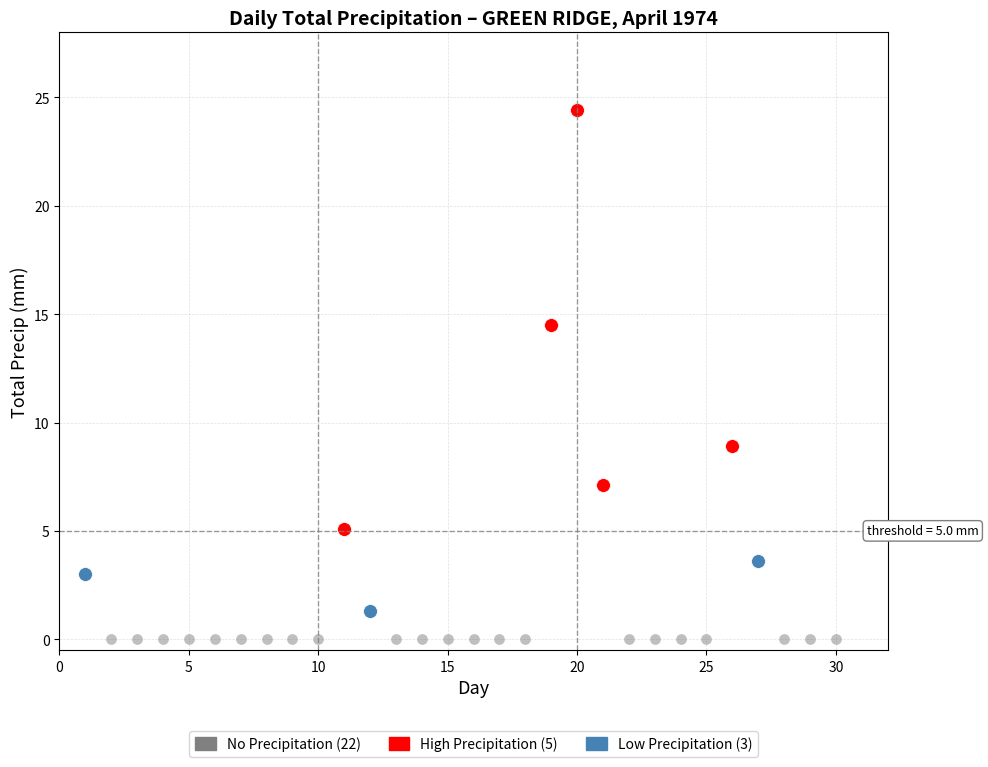

What are all the series names shown in the legend?

No Precipitation (22), High Precipitation (5), Low Precipitation (3)